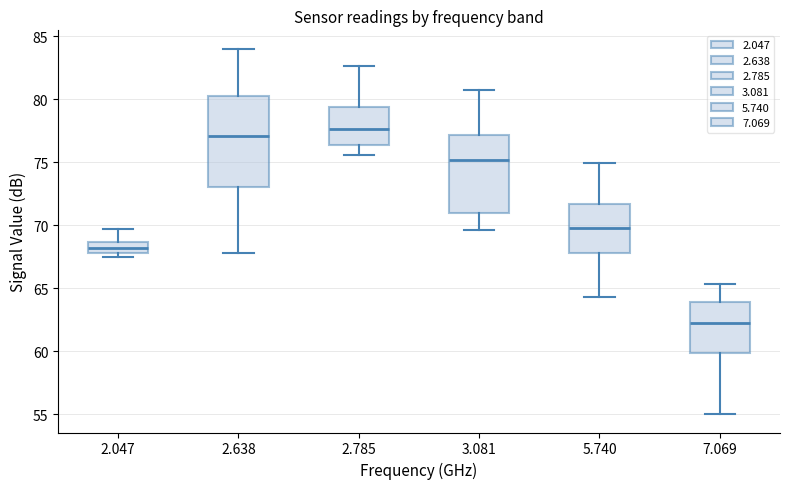

Where is the upper edge of the box at x = 7.069 on the y-axis? The values are not printed on the chart, so give them approximately, as read against the axis.

64.0